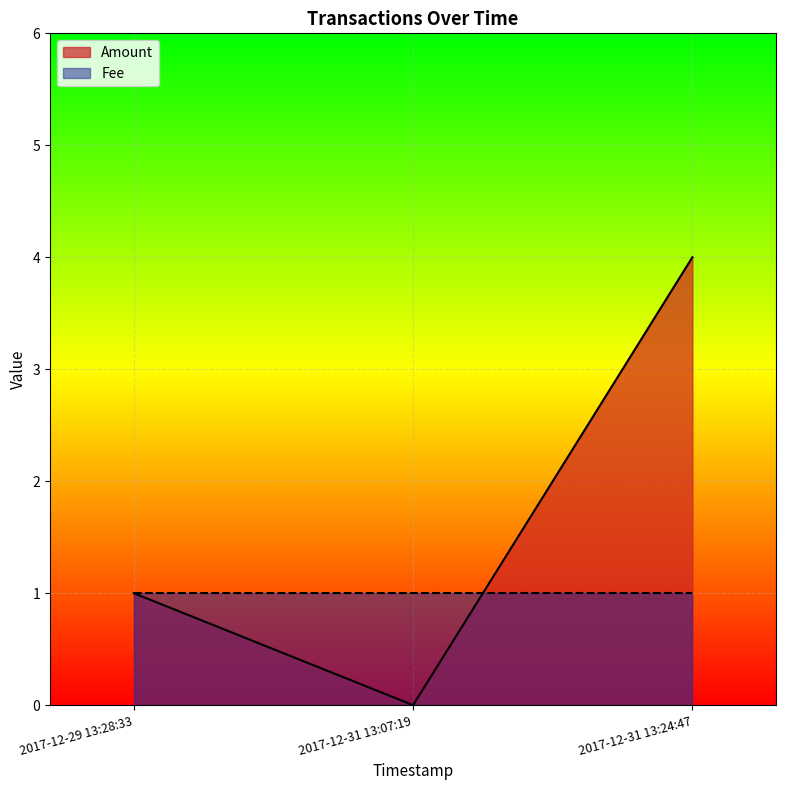

What position from the left is 2017-12-29 13:28:33?

1